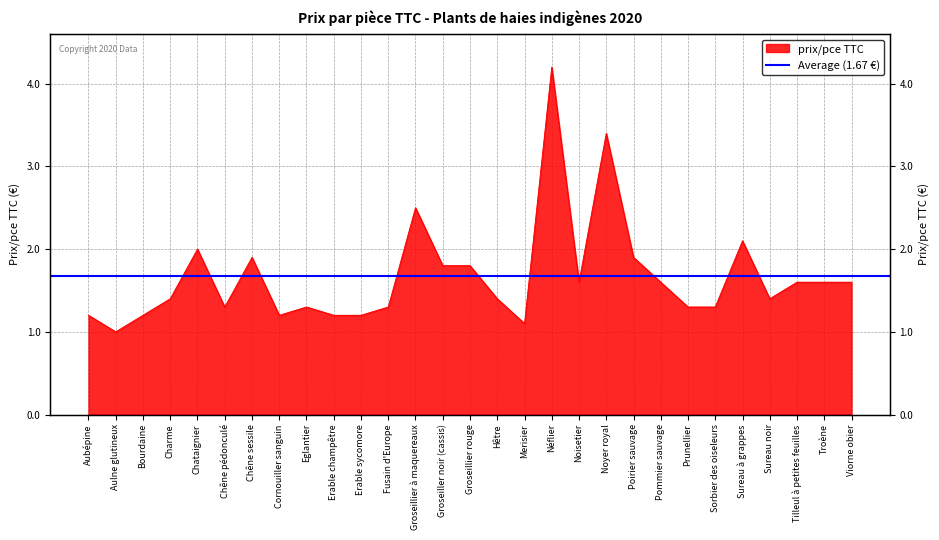

Read the value at Prunellier.

1.3